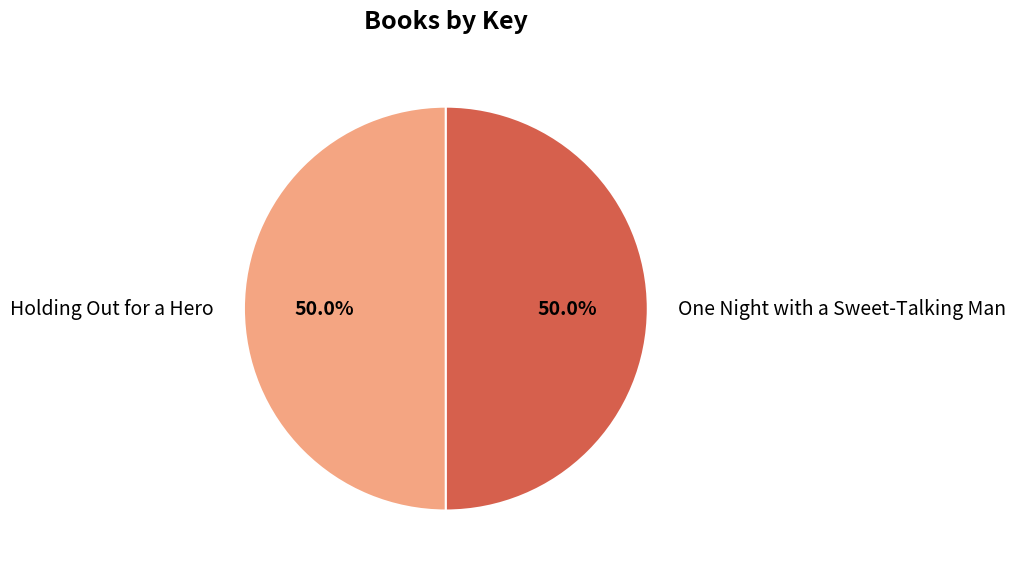

To the nearest percent, what percentage of the pie is One Night with a Sweet-Talking Man?

50%